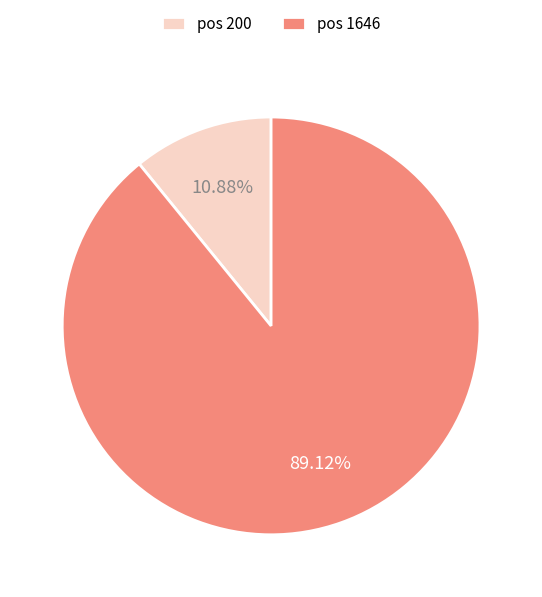

Does pos 1646 account for over 50% of the chart?

Yes